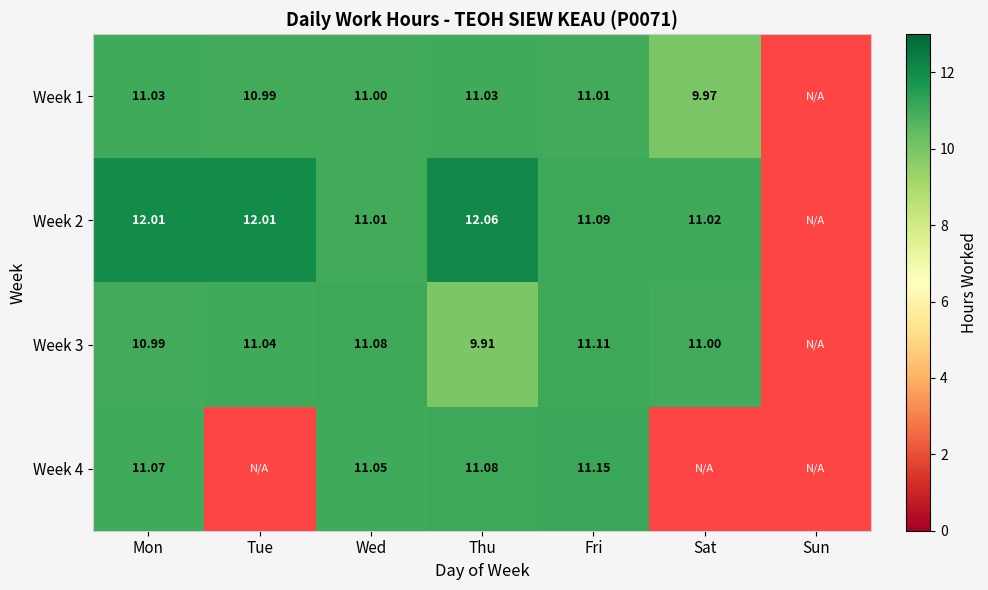

Which has a higher value, Fri or Tue?

Fri